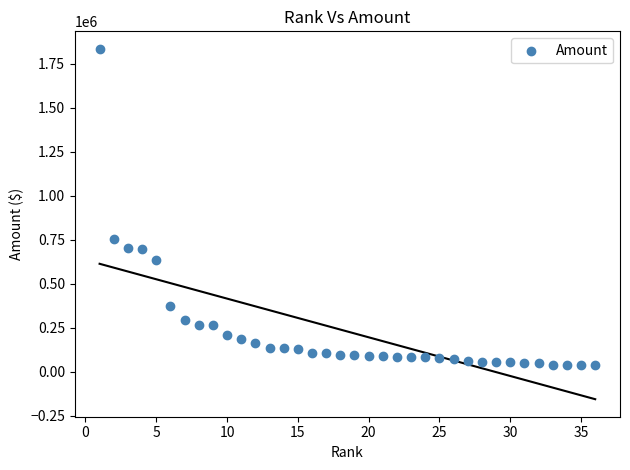

What Y value in the scatter plot is closest to 935786?

752022.6